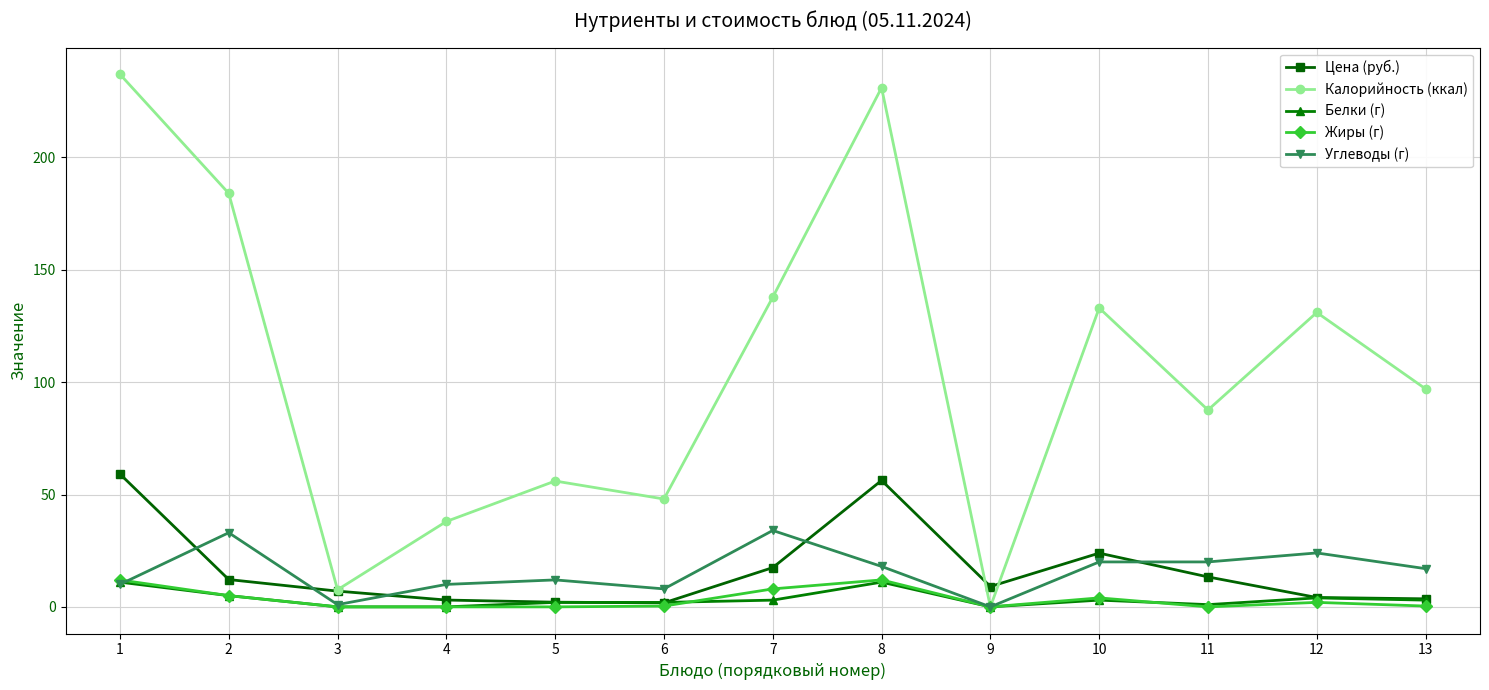

Is the value of Белки (г) at 2 greater than the value of Цена (руб.) at 8?

No